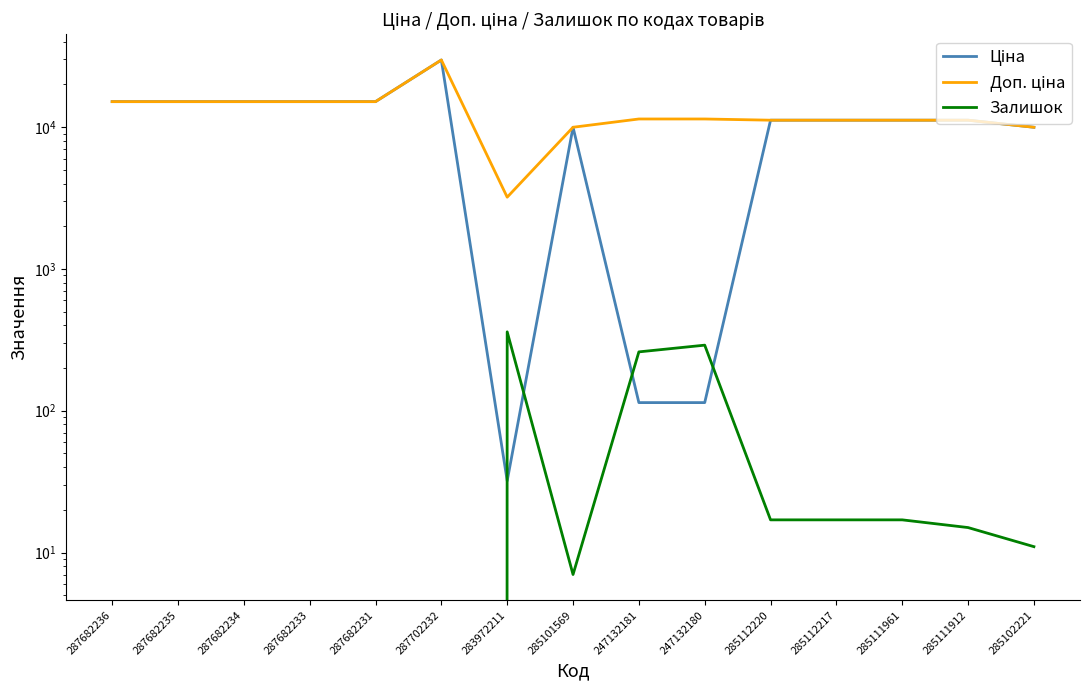

Which category has the highest value across all series?

287702232